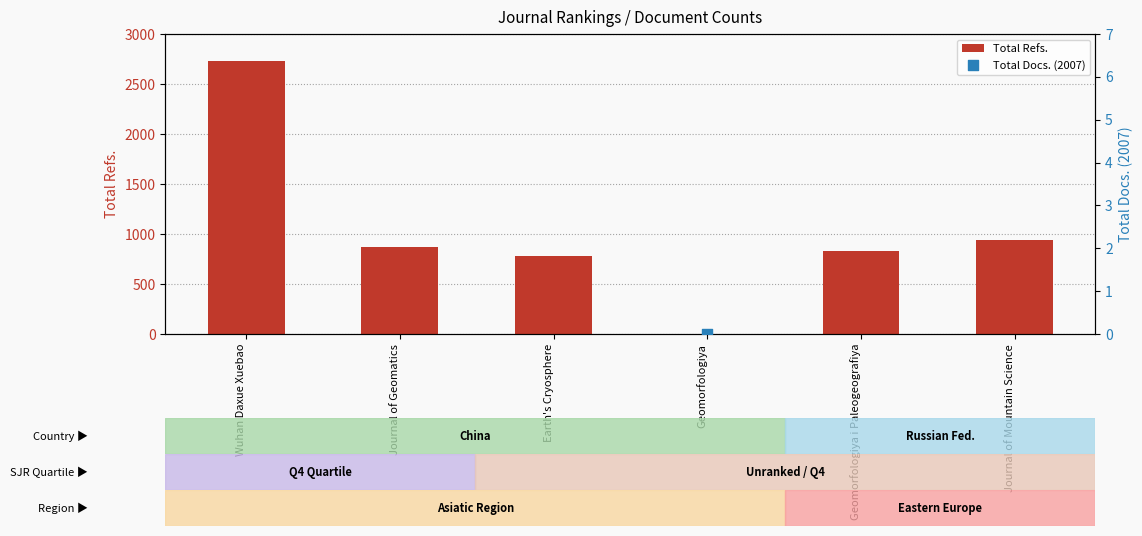

What is the total value across all series at Wuhan Daxue Xuebao?

2772